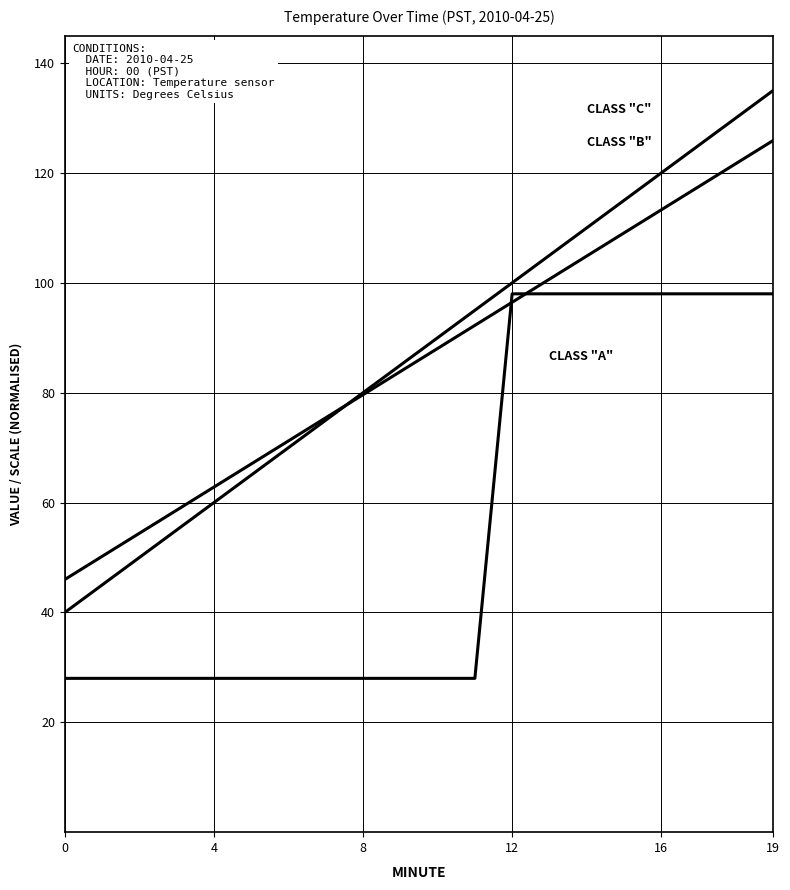

Is this an area chart (filled region under the line)?

No